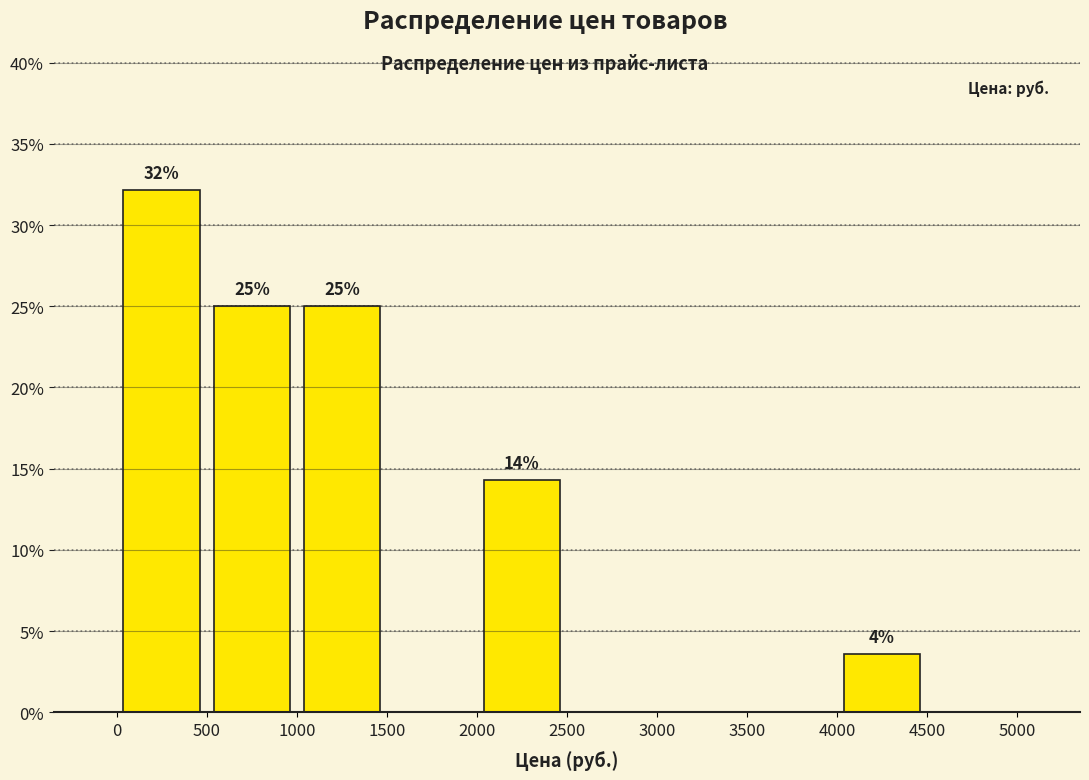

Over which range of the x-axis is the bar tallest?

0 to 500